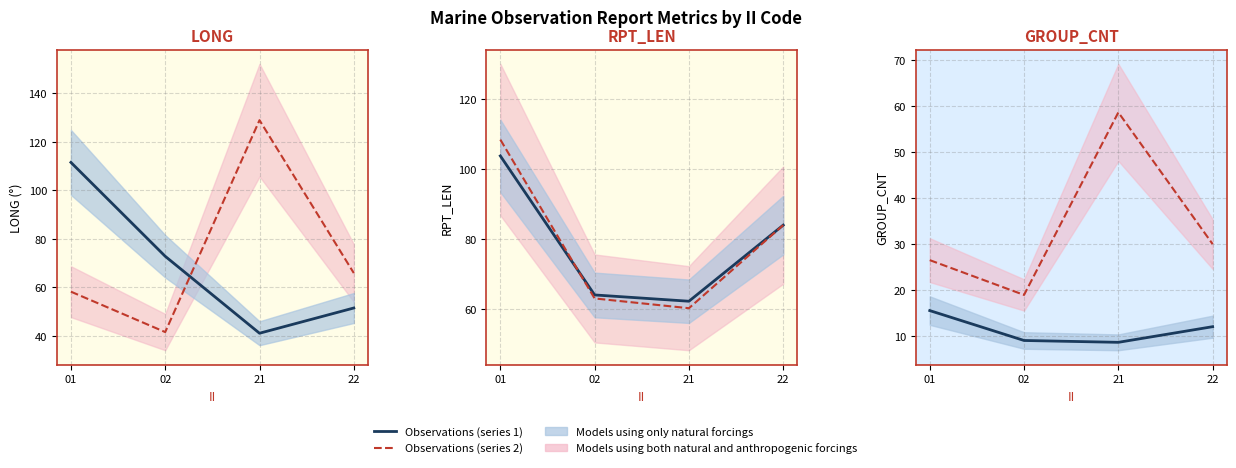

Reading left to right, extract all data points from this chart.

Observations (series 1): 01=15.5	02=9.0	21=8.6	22=12.0
Observations (series 2): 01=26.5	02=18.9	21=58.6	22=29.9